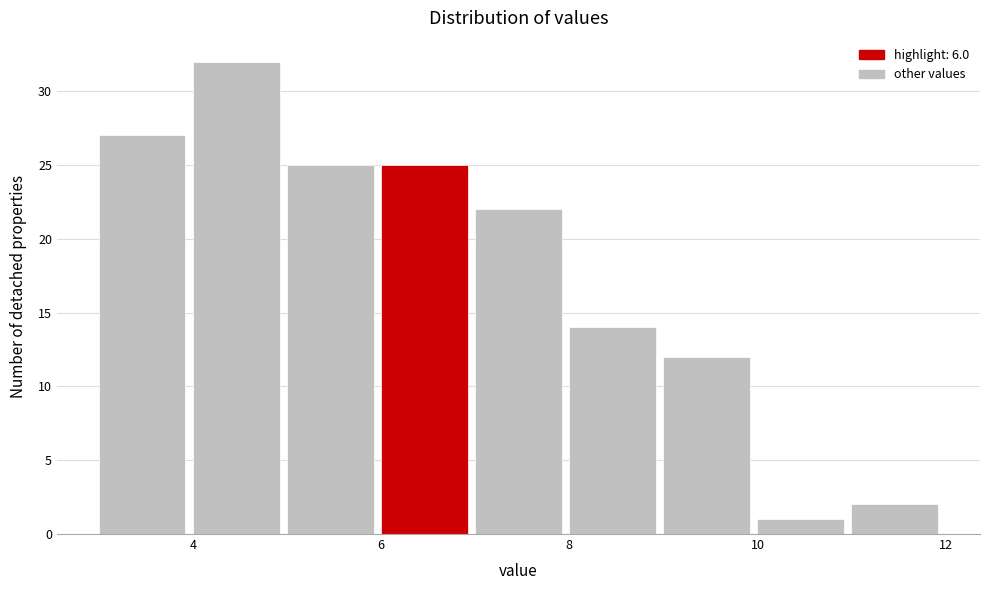

Reading left to right, list every bar in this chart as the range it spans on the x-axis followed by its height. The values are not printed on the chart, so give them approximately, as read against the axis.

3 to 4: 27
4 to 5: 32
5 to 6: 25
6 to 7: 25
7 to 8: 22
8 to 9: 14
9 to 10: 12
10 to 11: 1
11 to 12: 2